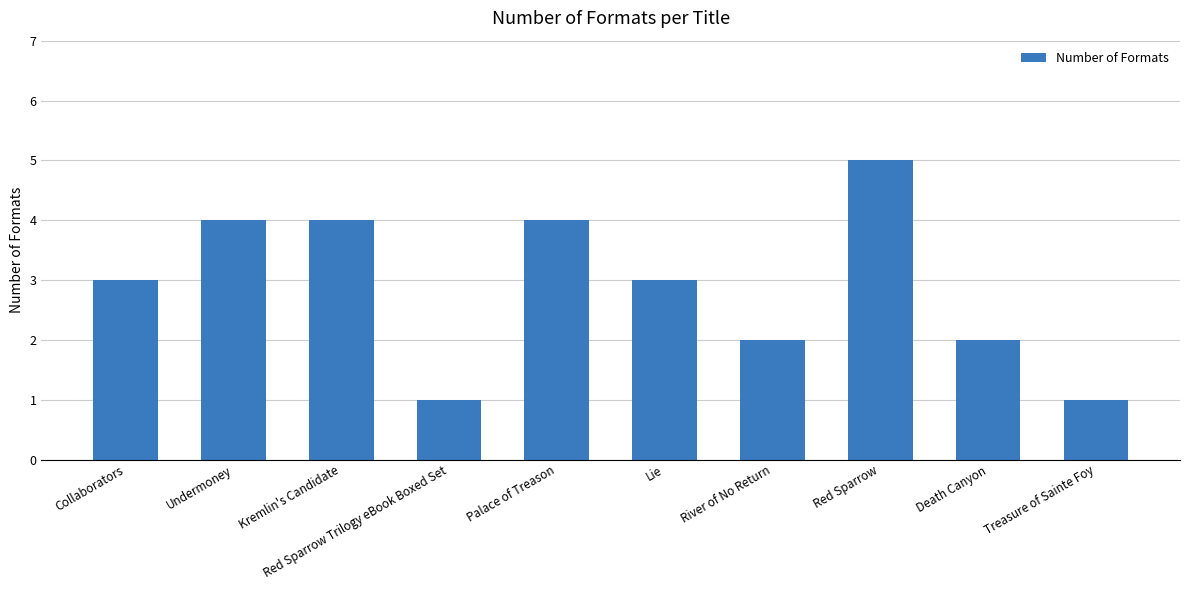

What is the sum of all values?

29